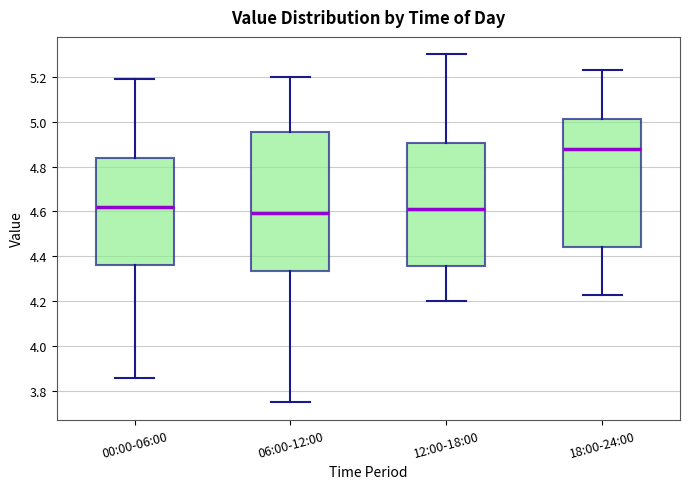

Reading left to right, transcribe this box plot: for each box, give where its median line is, the range the box spans, and where its two whiskers end, as read against the y-axis. The values are not printed on the chart, so give them approximately, as read against the axis.

00:00-06:00: median 4.62, box 4.36 to 4.84, whiskers 3.86 to 5.20
06:00-12:00: median 4.60, box 4.34 to 4.96, whiskers 3.76 to 5.20
12:00-18:00: median 4.62, box 4.36 to 4.90, whiskers 4.20 to 5.30
18:00-24:00: median 4.88, box 4.44 to 5.02, whiskers 4.24 to 5.24